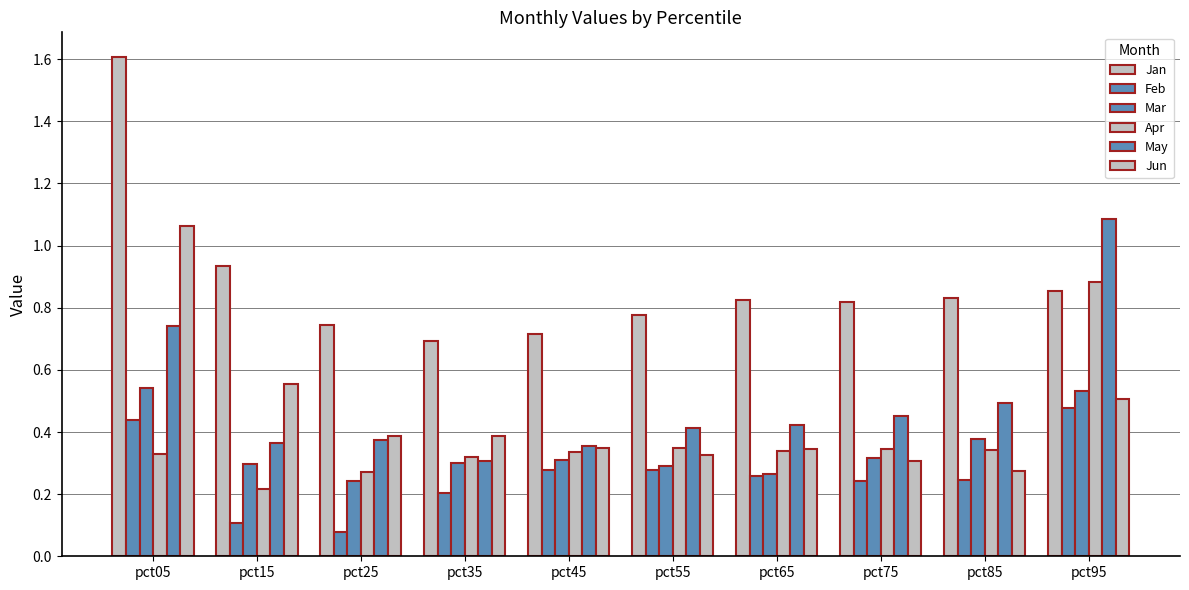

What is the value of the Feb bar at the 9th from the left?

0.2